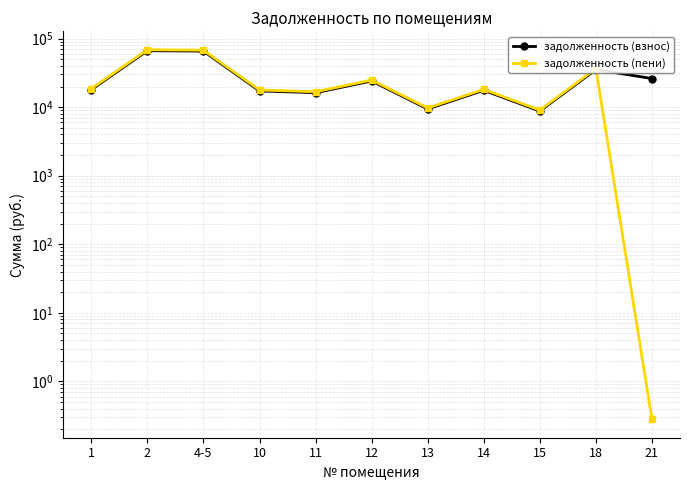

Does the chart have visible grid lines?

Yes